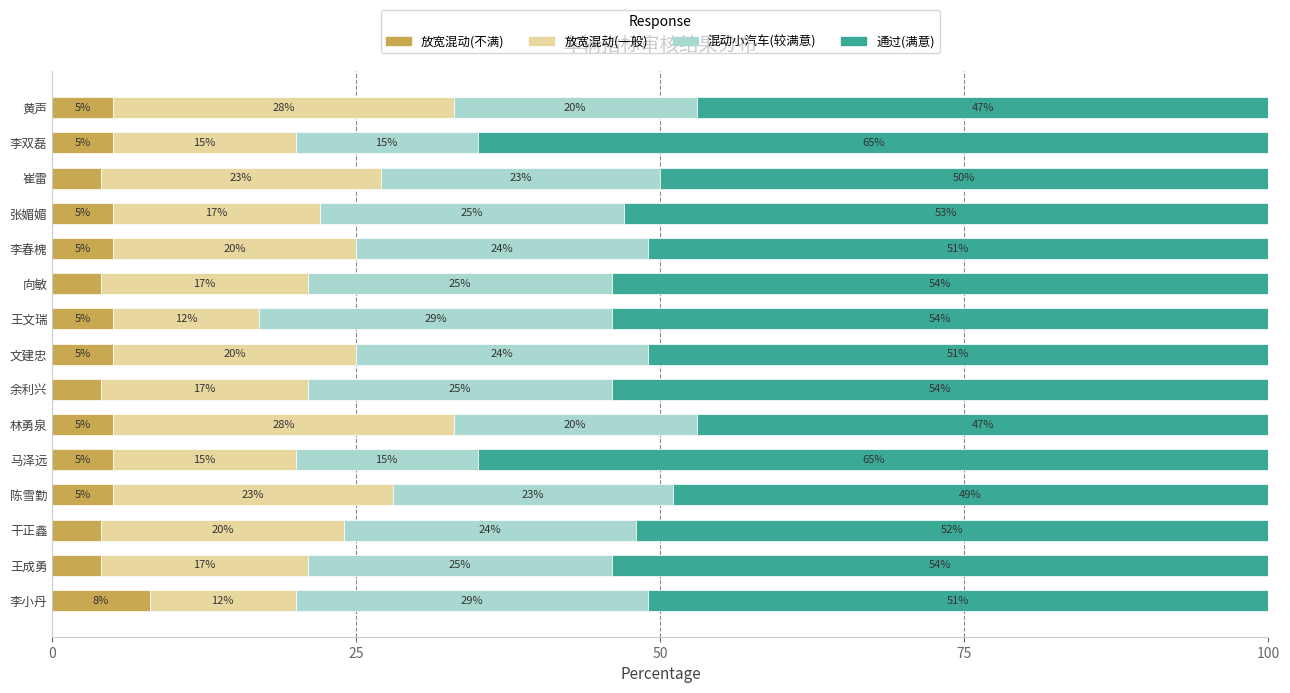

What value does the 放宽混动(不满) series have at 陈雪勤?

5